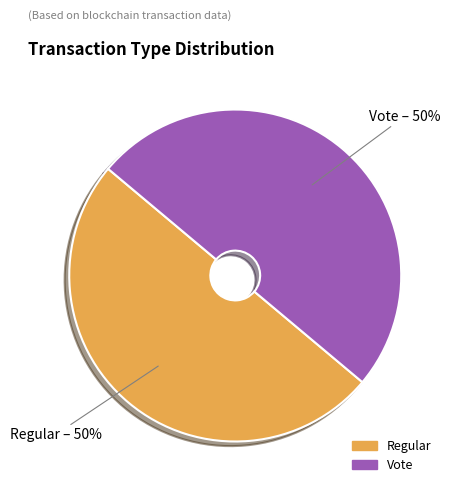

True or false: Regular accounts for 50% of the total.

True